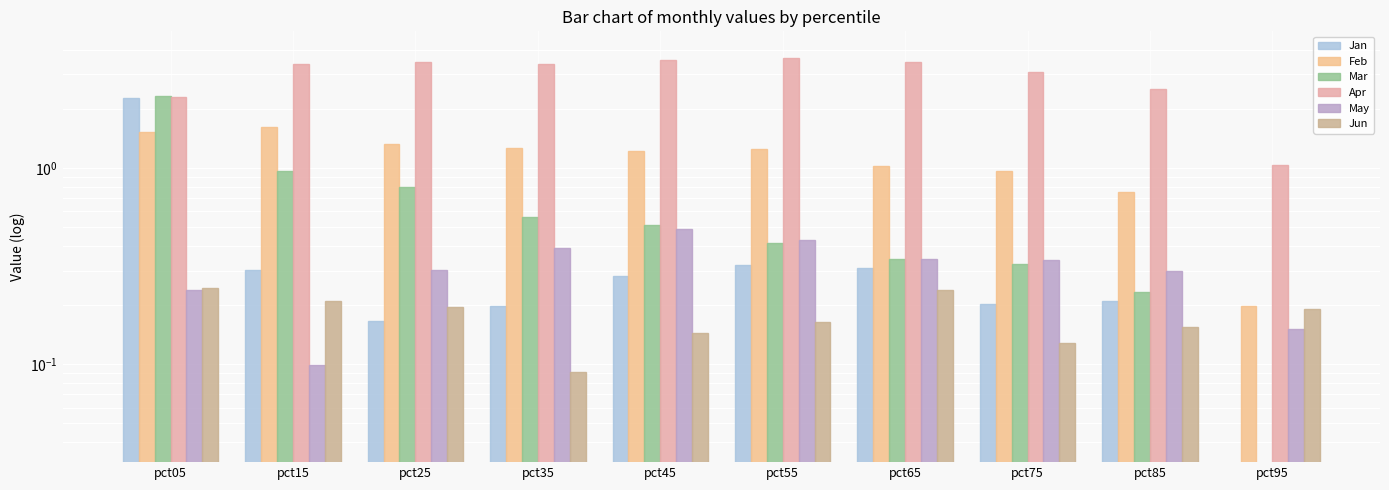

What is the value of the Jan bar at the 8th from the left?

0.2